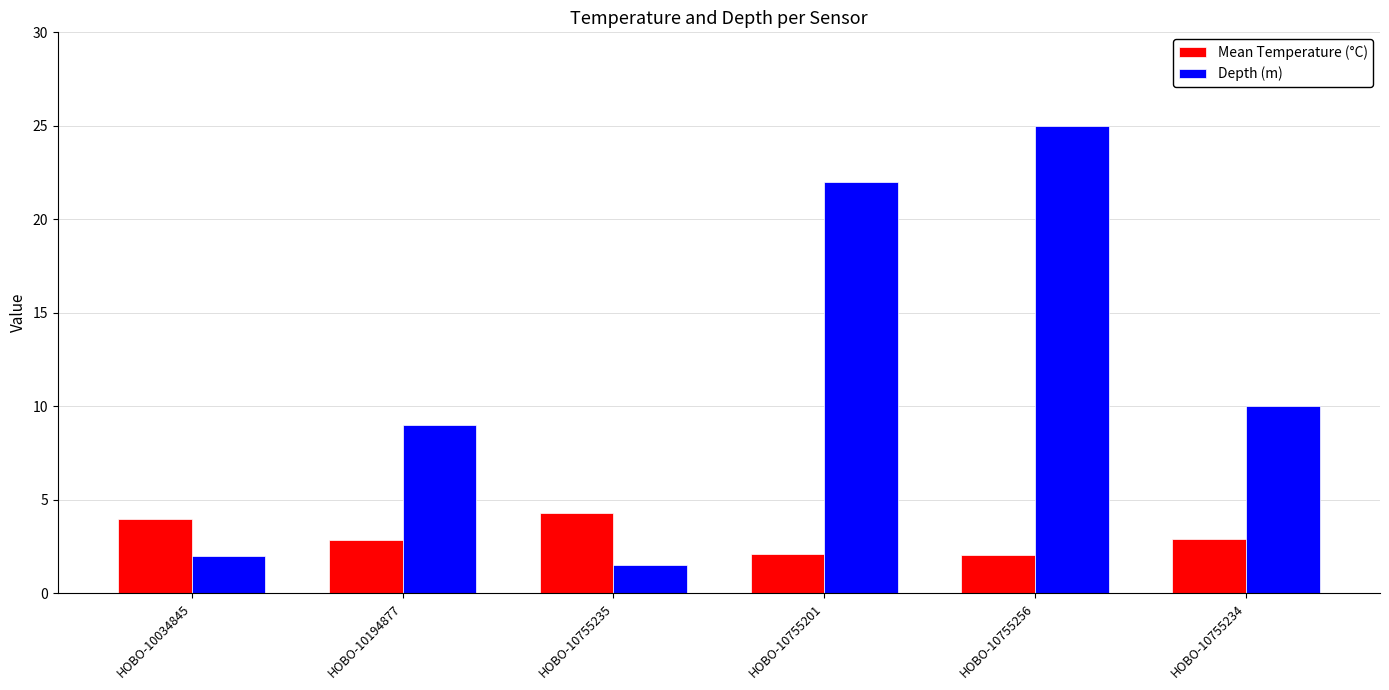

Which series has the largest total across all categories?

Depth (m)